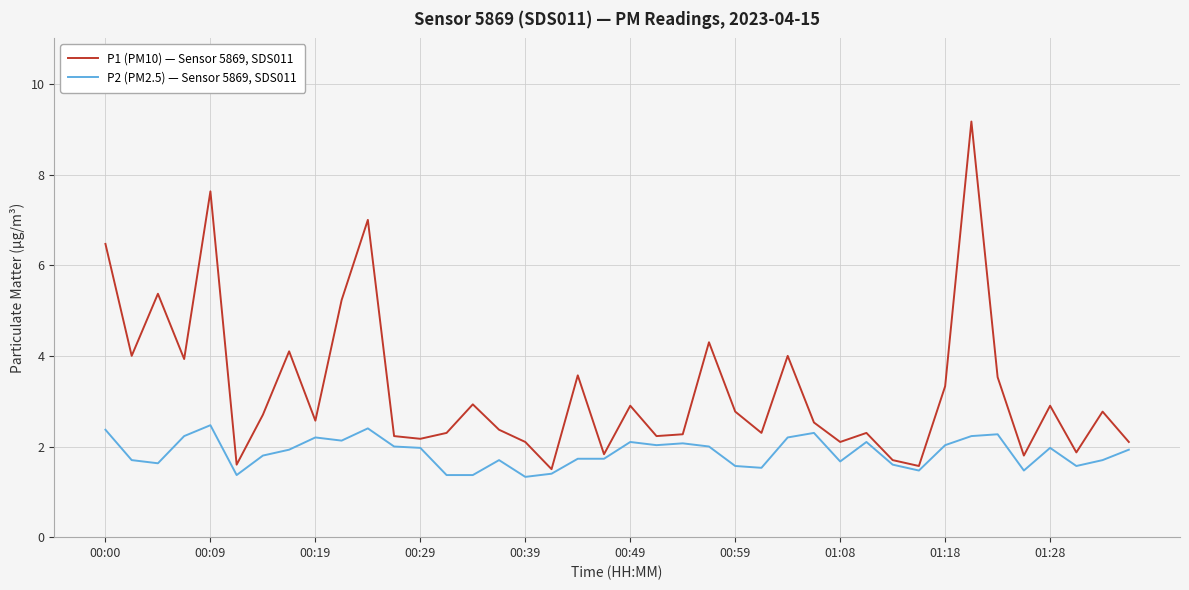

What is the minimum value for P2 (PM2.5) — Sensor 5869, SDS011?

1.3